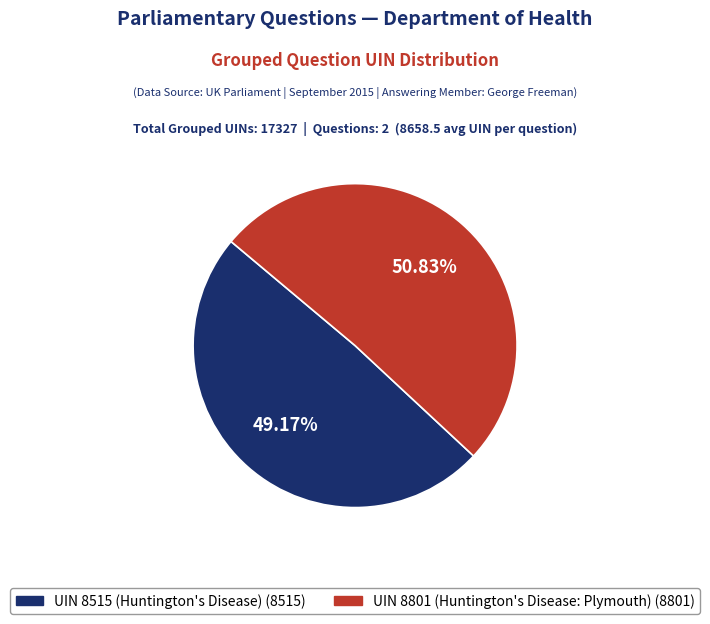

What percentage is the UIN 8515 (Huntington's Disease) slice, to the nearest percent?

49%